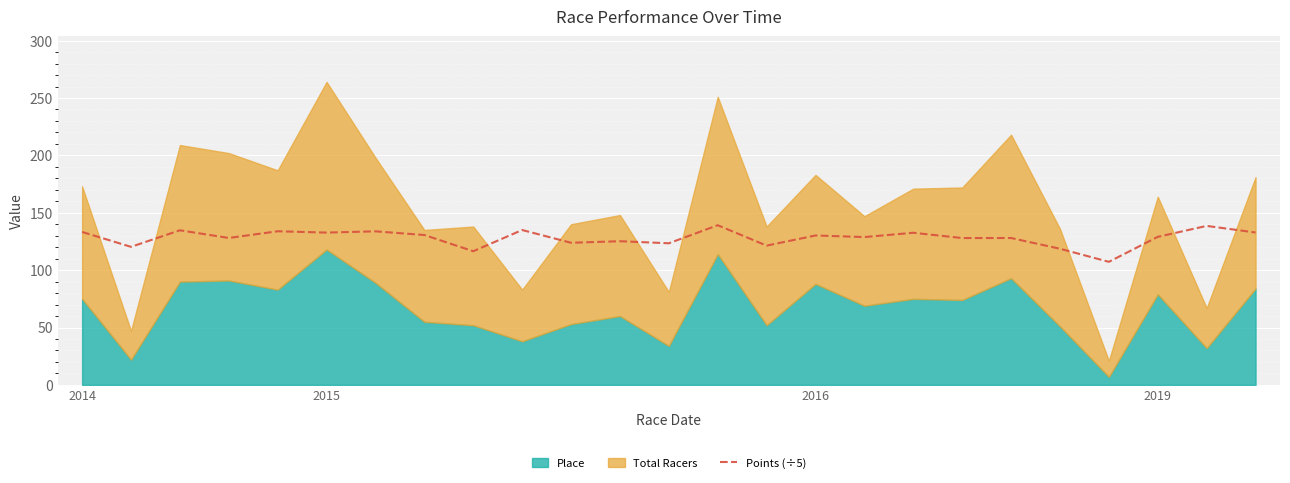

What is the lowest value of the Points (÷5) series?

107.2